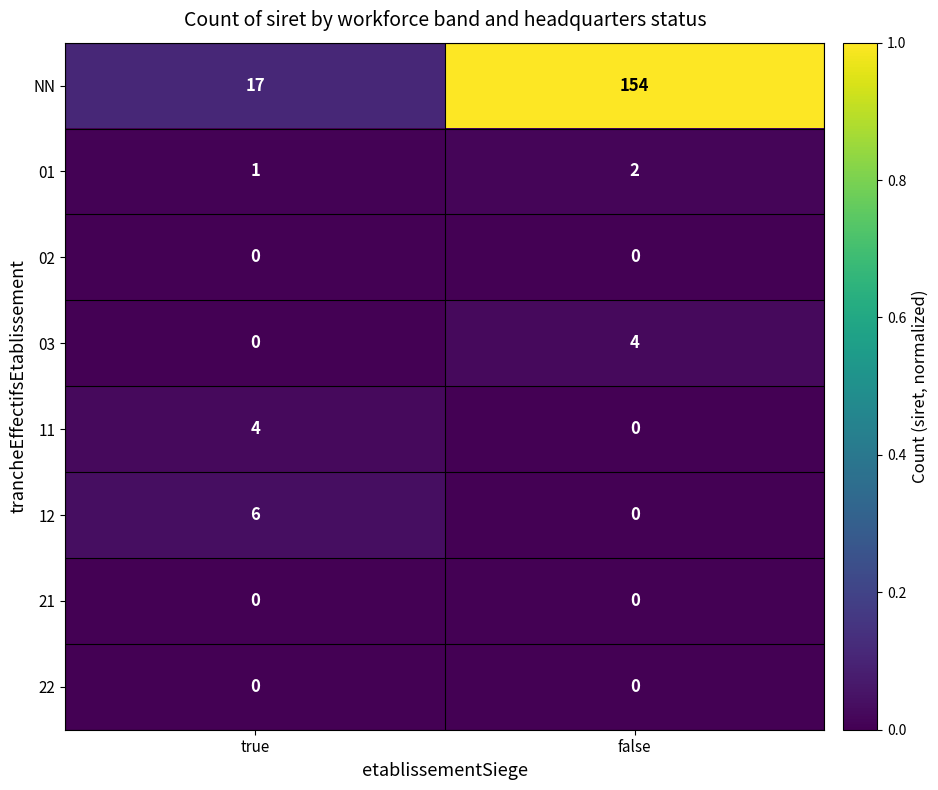

List the labels in order of 12 value, largest first.

true, false